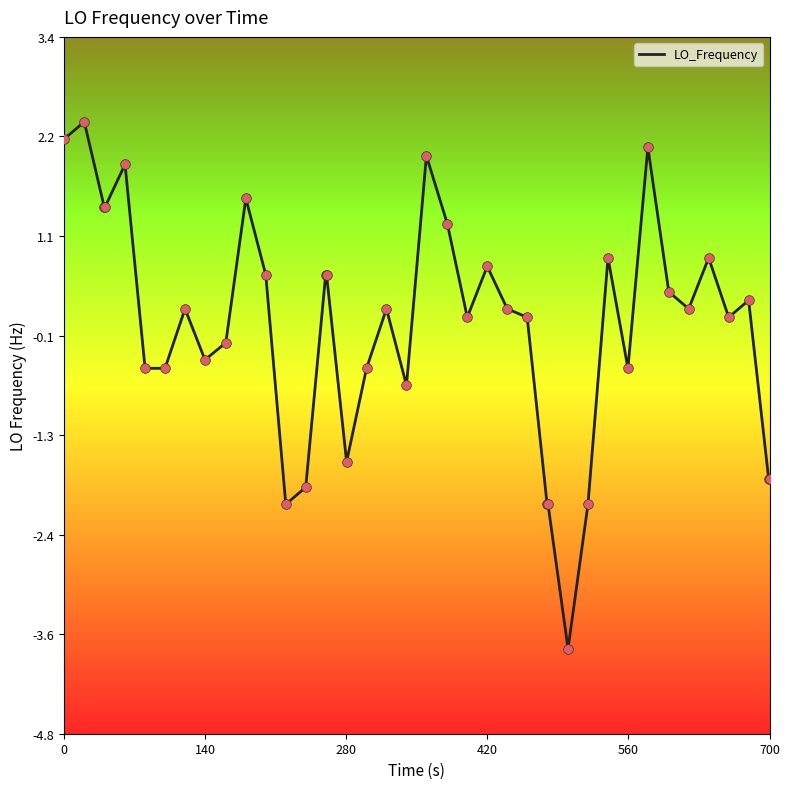

What is the difference between the maximum and minimum values?

6.2